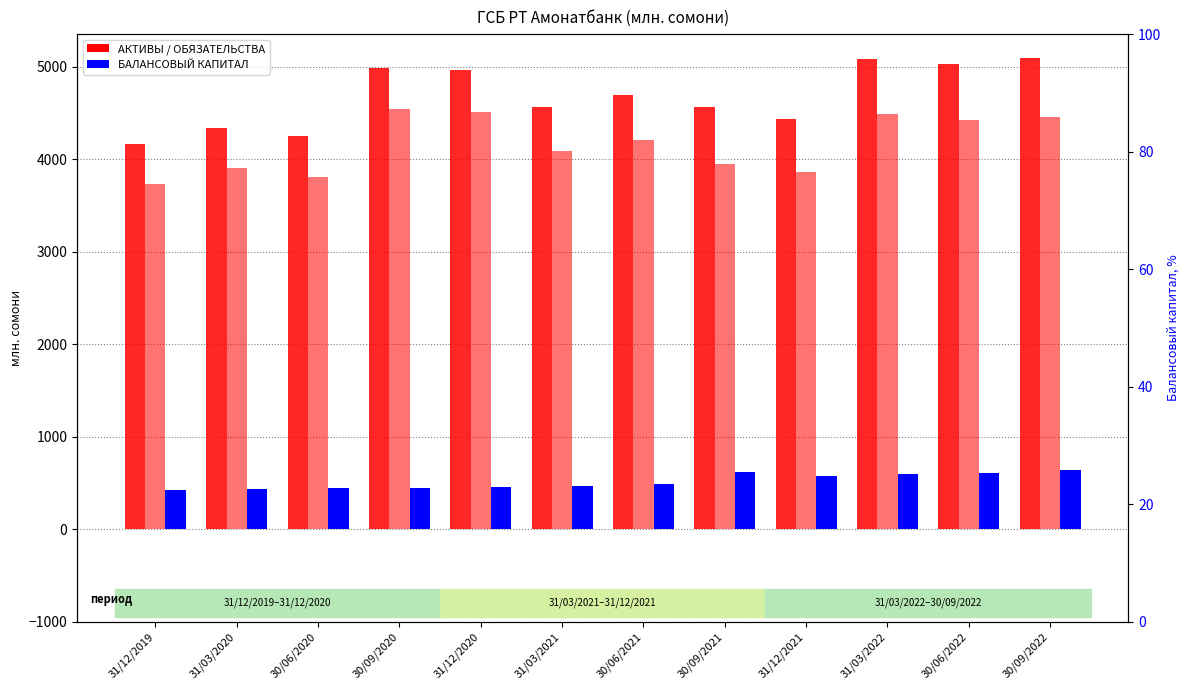

Between 30/06/2021 and 30/09/2020, which is larger?

30/09/2020